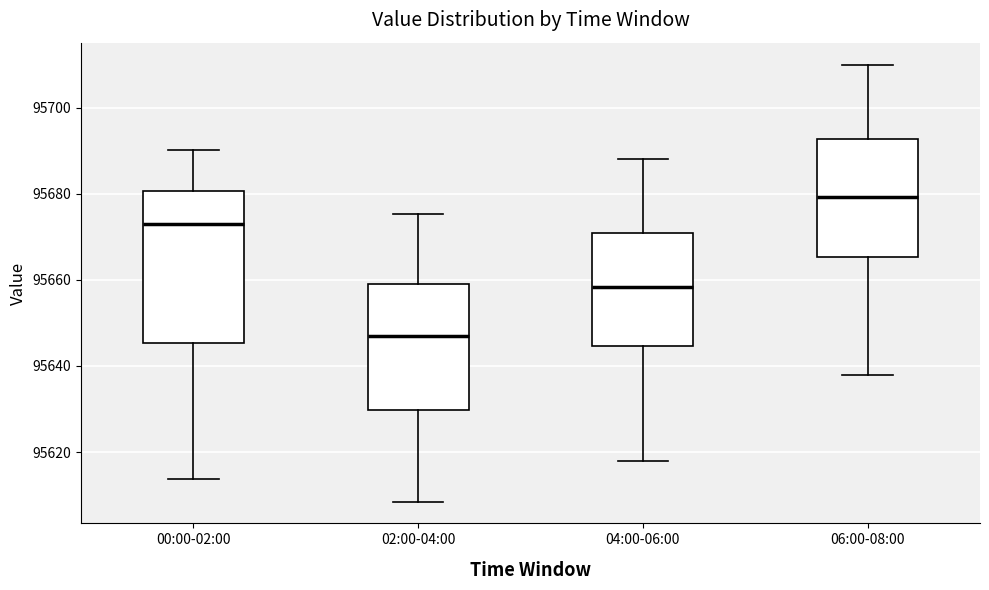

Reading left to right, read every box against the y-axis: the position of its median line, the range the box covers, and the ends of its whiskers. The values are not printed on the chart, so give them approximately, as read against the axis.

00:00-02:00: median 95672, box 95646 to 95680, whiskers 95614 to 95690
02:00-04:00: median 95646, box 95630 to 95660, whiskers 95608 to 95676
04:00-06:00: median 95658, box 95644 to 95670, whiskers 95618 to 95688
06:00-08:00: median 95680, box 95666 to 95692, whiskers 95638 to 95710